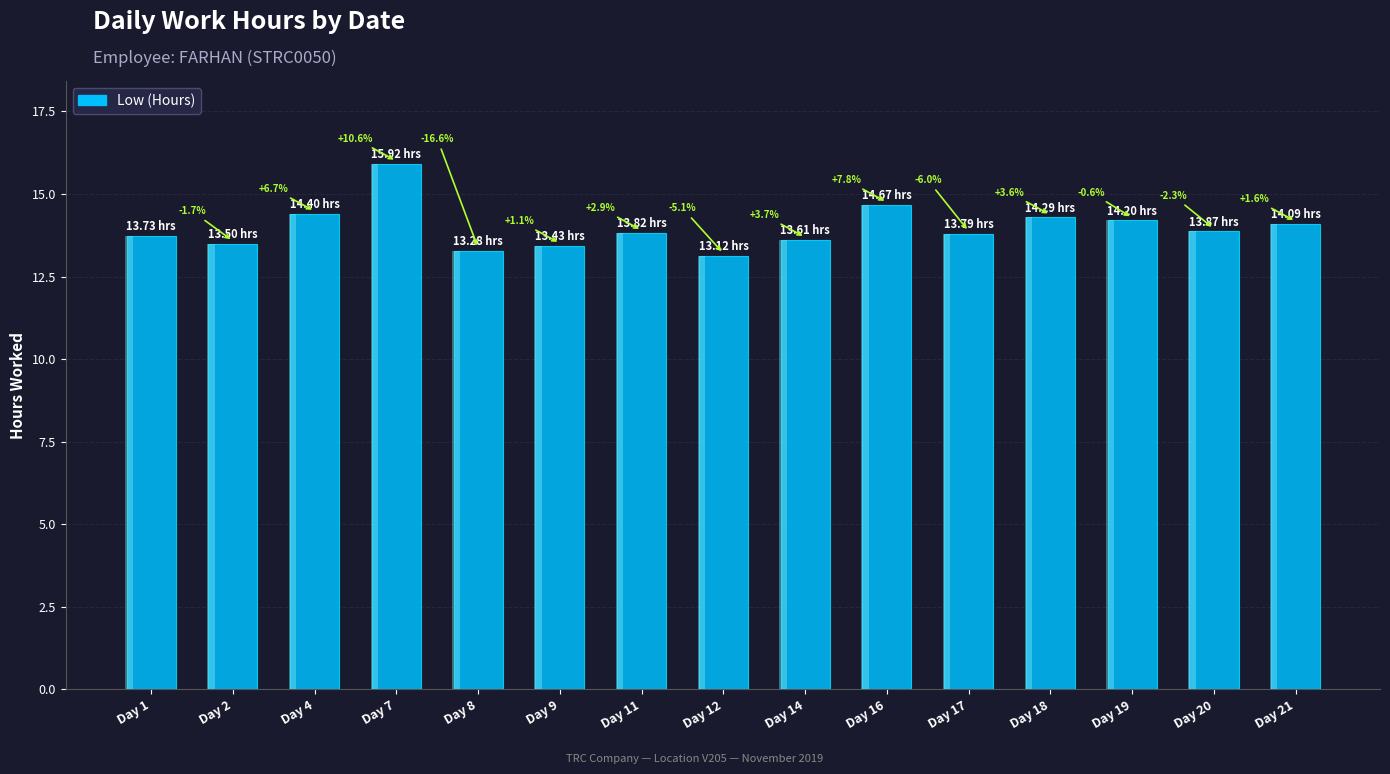

Between Day 18 and Day 7, which is larger?

Day 7